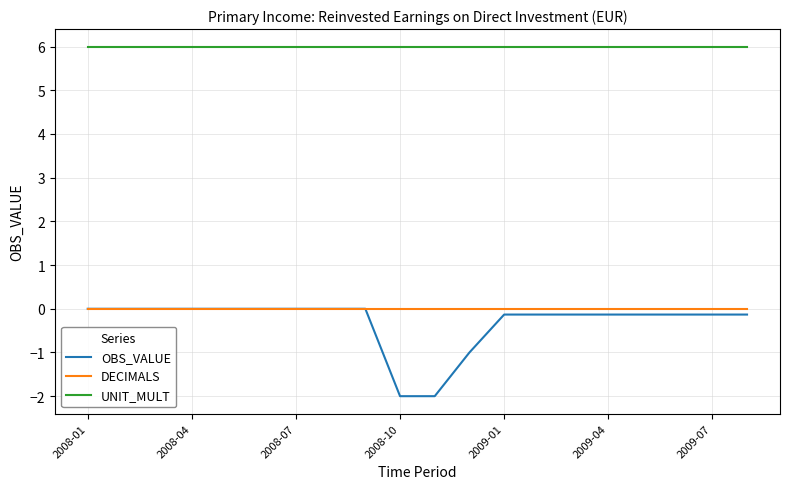

Reading left to right, list all the values displayed in this chart.

OBS_VALUE: 0.0	0.0	0.0	0.0	0.0	0.0	0.0	0.0	0.0	-2.0	-2.0	-1.0	-0.1	-0.1	-0.1	-0.1	-0.1	-0.1	-0.1	-0.1
DECIMALS: 0.0	0.0	0.0	0.0	0.0	0.0	0.0	0.0	0.0	0.0	0.0	0.0	0.0	0.0	0.0	0.0	0.0	0.0	0.0	0.0
UNIT_MULT: 6.0	6.0	6.0	6.0	6.0	6.0	6.0	6.0	6.0	6.0	6.0	6.0	6.0	6.0	6.0	6.0	6.0	6.0	6.0	6.0